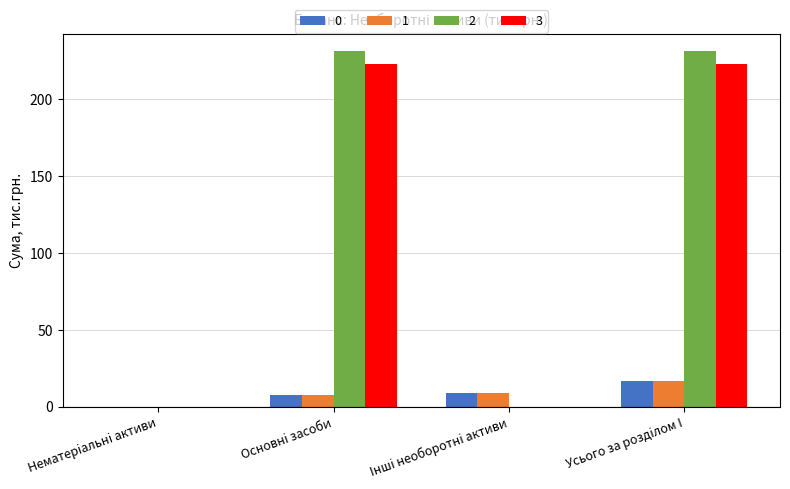

How many distinct data groups are displayed?

4